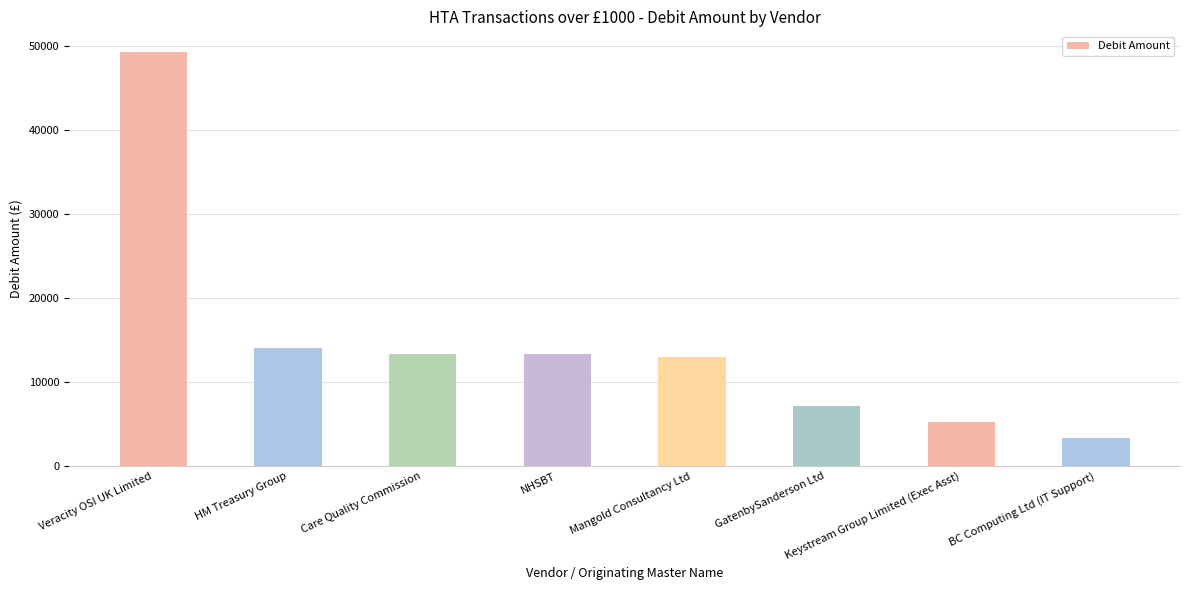

Approximately how many times larger is the value at BC Computing Ltd (IT Support) compared to GatenbySanderson Ltd?

0.5